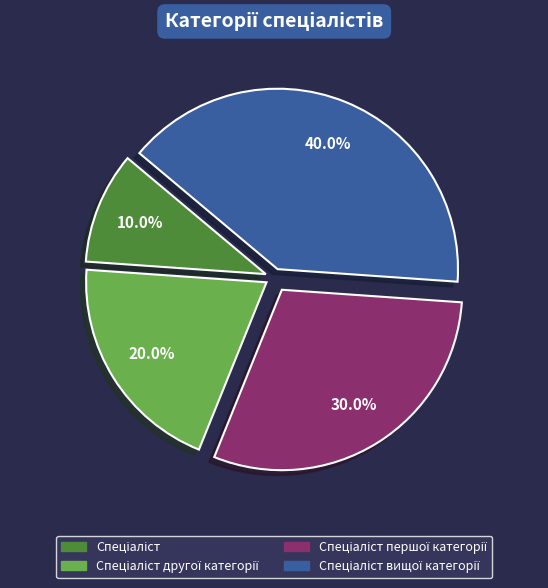

Does any single category account for the majority?

No